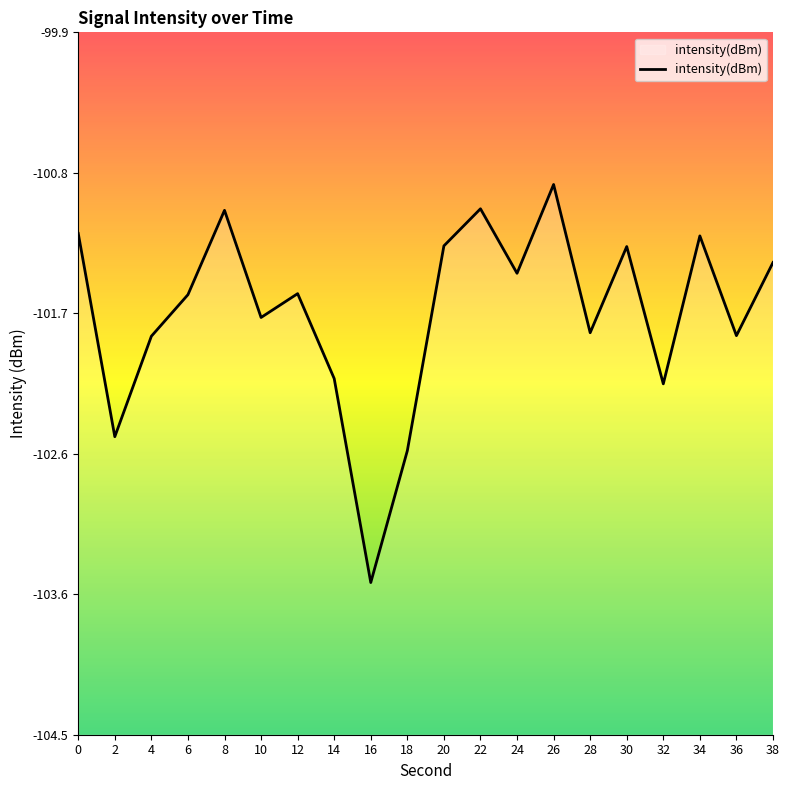

How many data points are above -101?

1